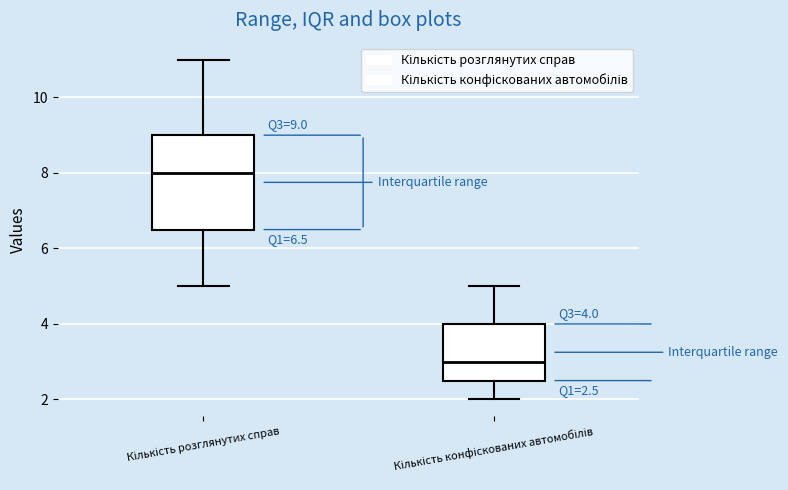

Which box's median line is the highest?

Кількість розглянутих справ